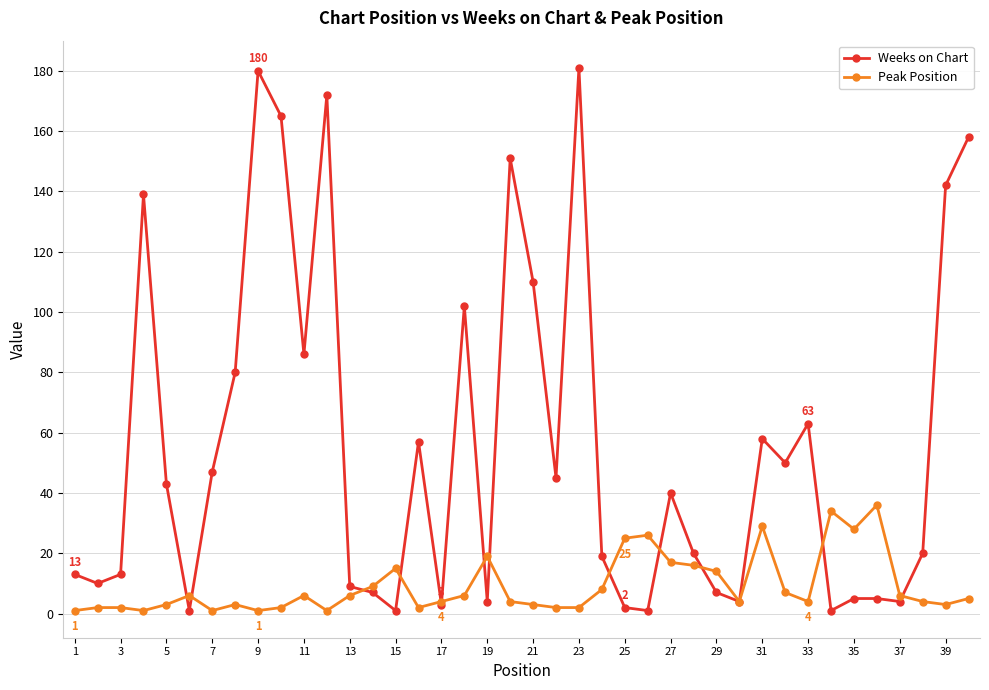

After their last crossing, which series has the higher values: Peak Position or Weeks on Chart?

Weeks on Chart